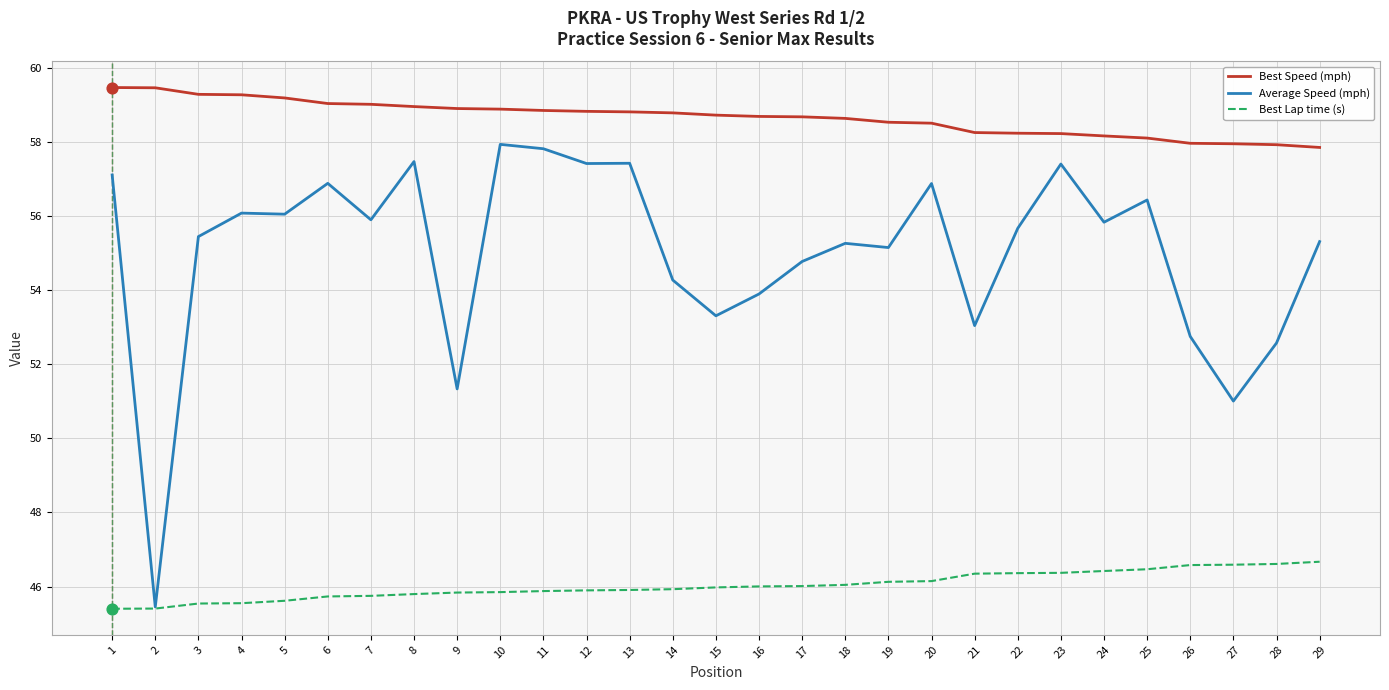

What are all the series names shown in the legend?

Best Speed (mph), Average Speed (mph), Best Lap time (s)